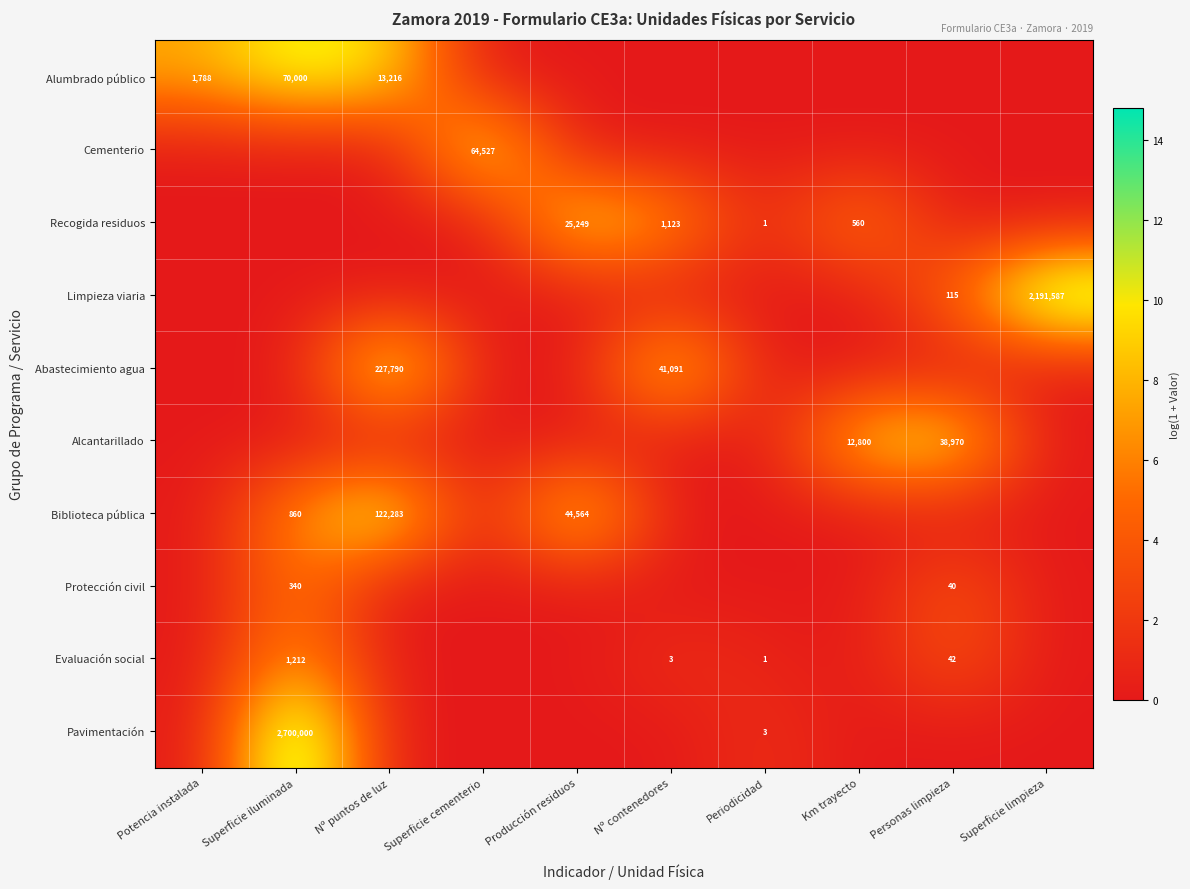

Is the value of Limpieza viaria at Superficie limpieza greater than the value of Alcantarillado at Personas limpieza?

Yes